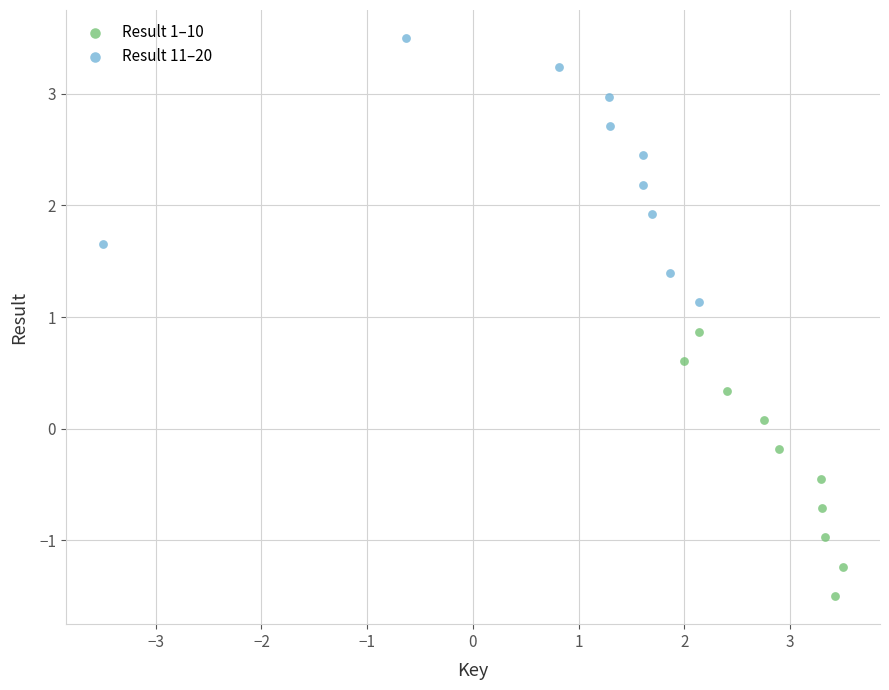

What are all the series names shown in the legend?

Result 1–10, Result 11–20